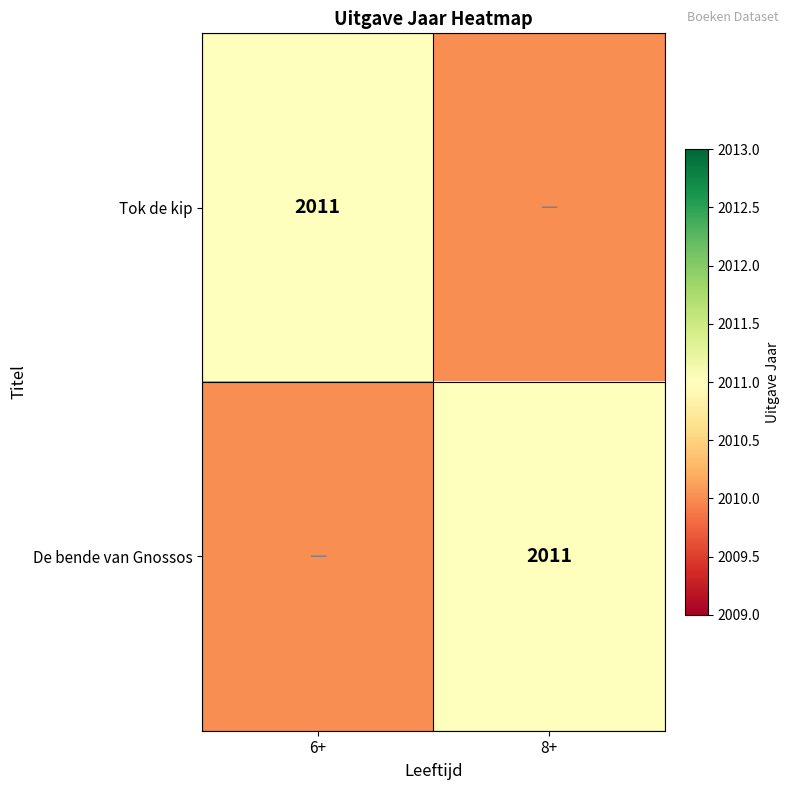

The De bende van Gnossos series shows 521 at 8+. True or false?

False